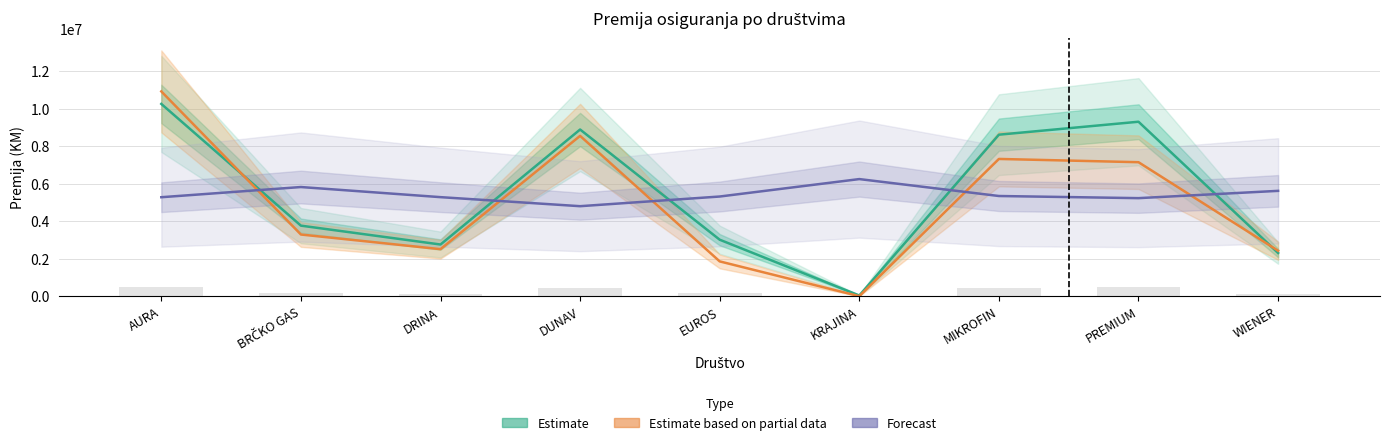

Reading left to right, list all the values displayed in this chart.

Estimate (Premija 2024): 10255015.0	3762432.0	2756015.0	8889451.0	3012018.0	36992.0	8613873.0	9304461.0	2304206.0
Estimate based on partial data (Premija 2023): 10922319.0	3289151.0	2508407.0	8550183.0	1855472.0	0.0	7319928.0	7146143.0	2424875.0
Forecast (Prosj. premija 2024 scaled): 5278480.4	5821792.1	5282236.0	4800020.0	5315630.3	6246002.1	5343145.1	5229219.0	5617938.1